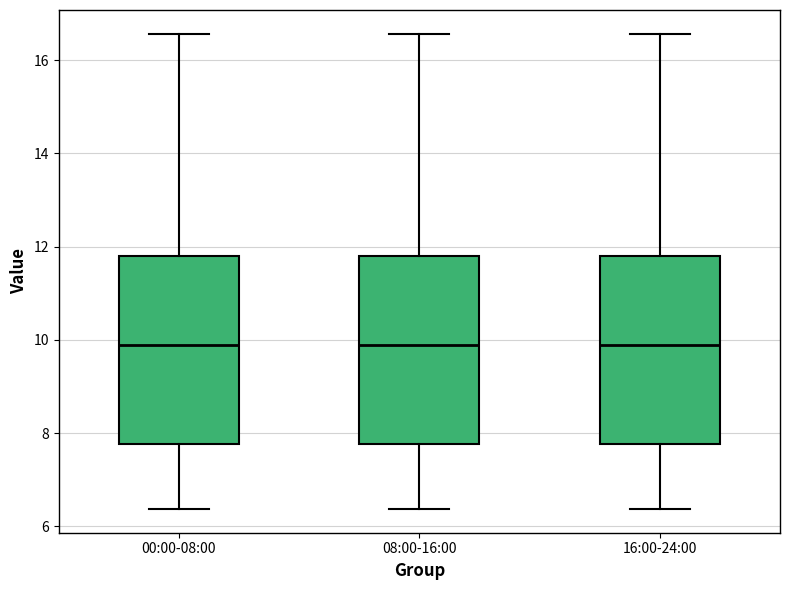

Reading left to right, read every box against the y-axis: the position of its median line, the range the box covers, and the ends of its whiskers. The values are not printed on the chart, so give them approximately, as read against the axis.

00:00-08:00: median 10.0, box 7.8 to 11.8, whiskers 6.4 to 16.6
08:00-16:00: median 10.0, box 7.8 to 11.8, whiskers 6.4 to 16.6
16:00-24:00: median 10.0, box 7.8 to 11.8, whiskers 6.4 to 16.6